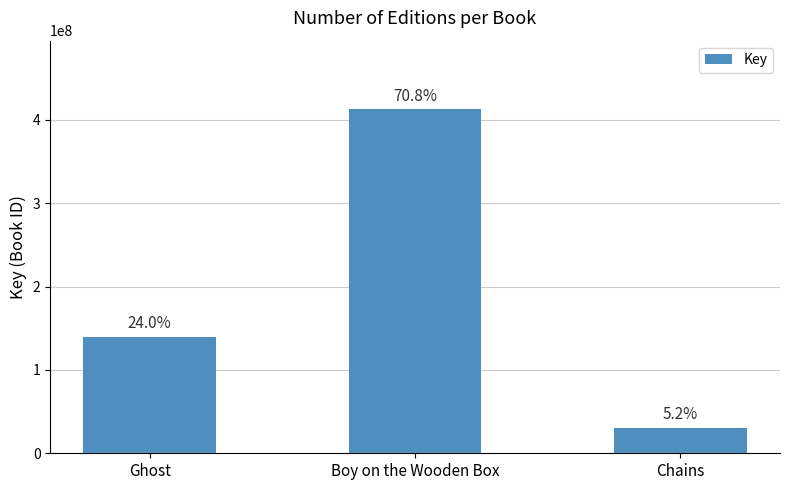

Rank the categories by value from lowest to highest.

Chains, Ghost, Boy on the Wooden Box